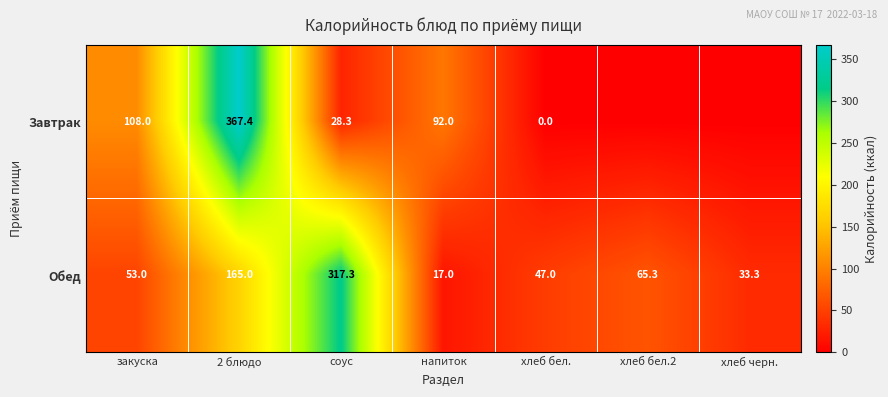

What is the total value across all series at хлеб бел.?

47.0